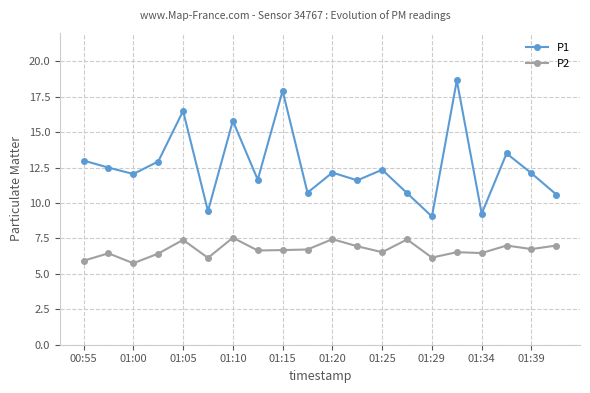

At how many categories does at least one series exceed 15?

4